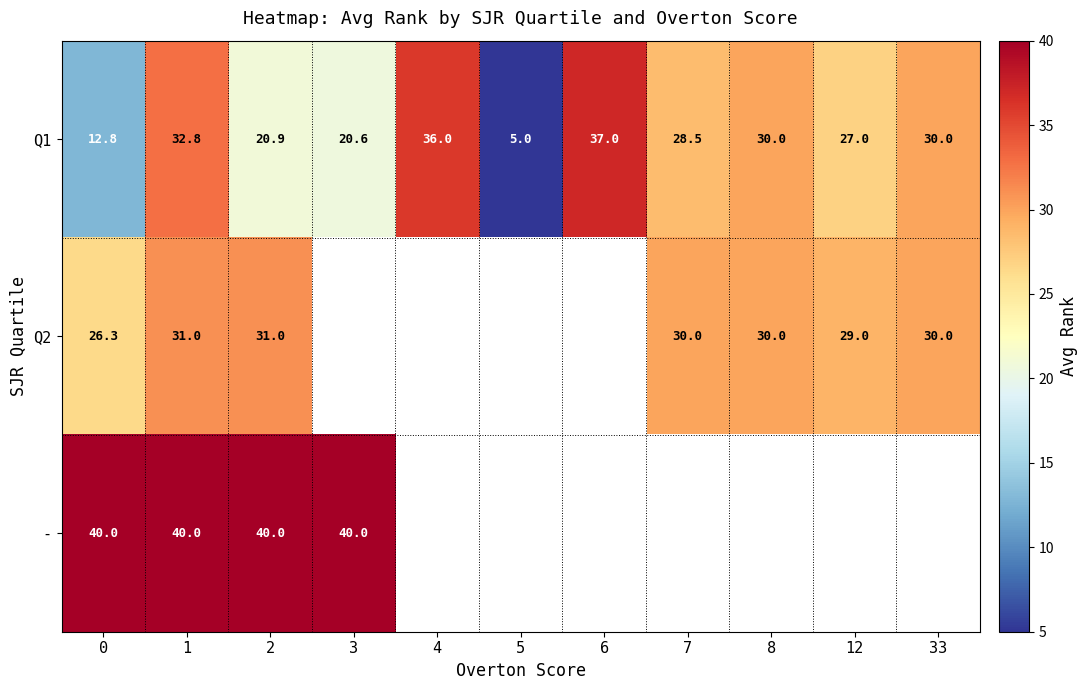

What is the difference between the maximum and minimum values in the Q1 series?

32.0